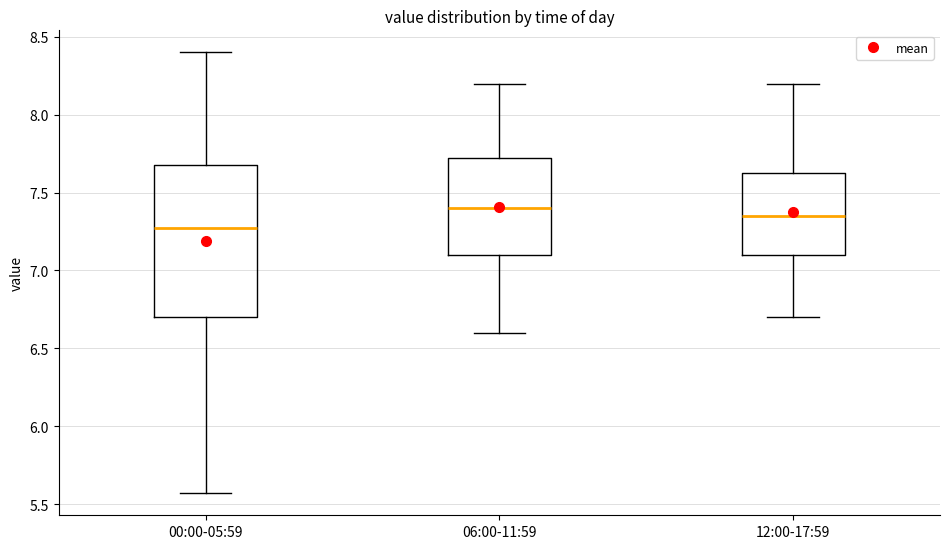

Which box's median line is the lowest?

00:00-05:59